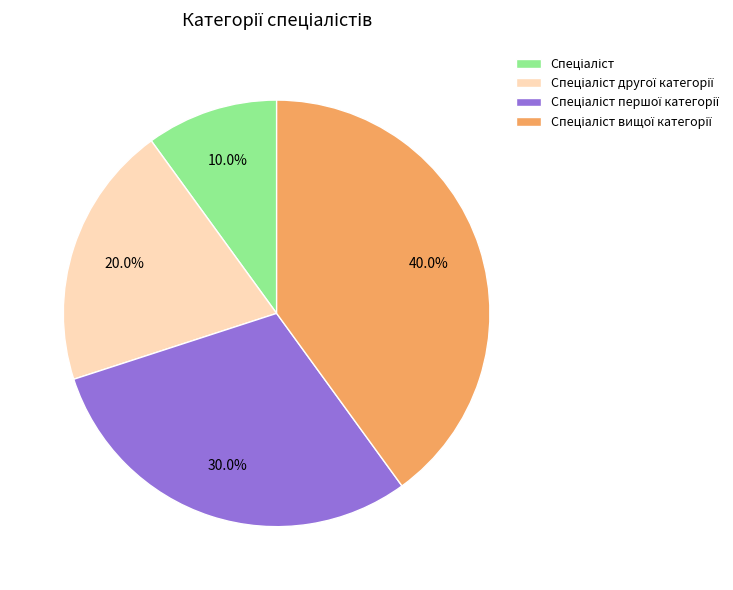

Is there a majority slice in this chart?

No